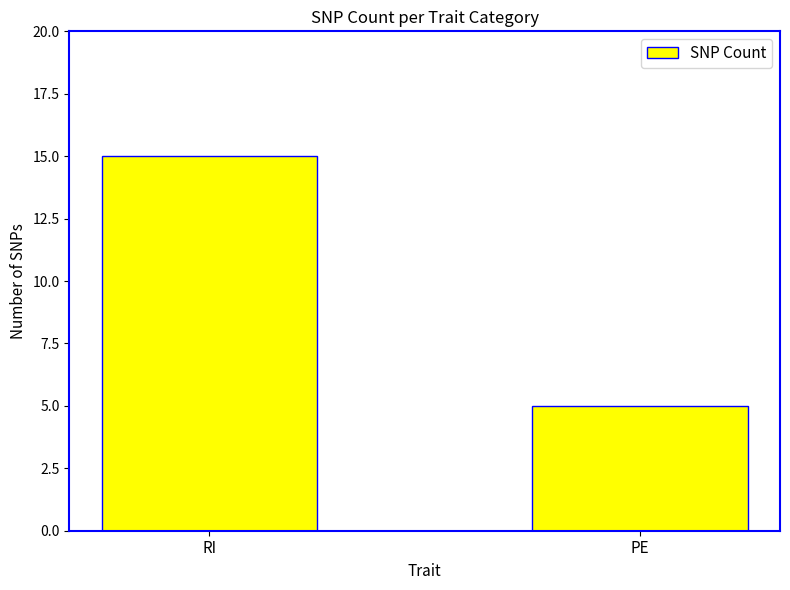

How many bars are there in total?

2